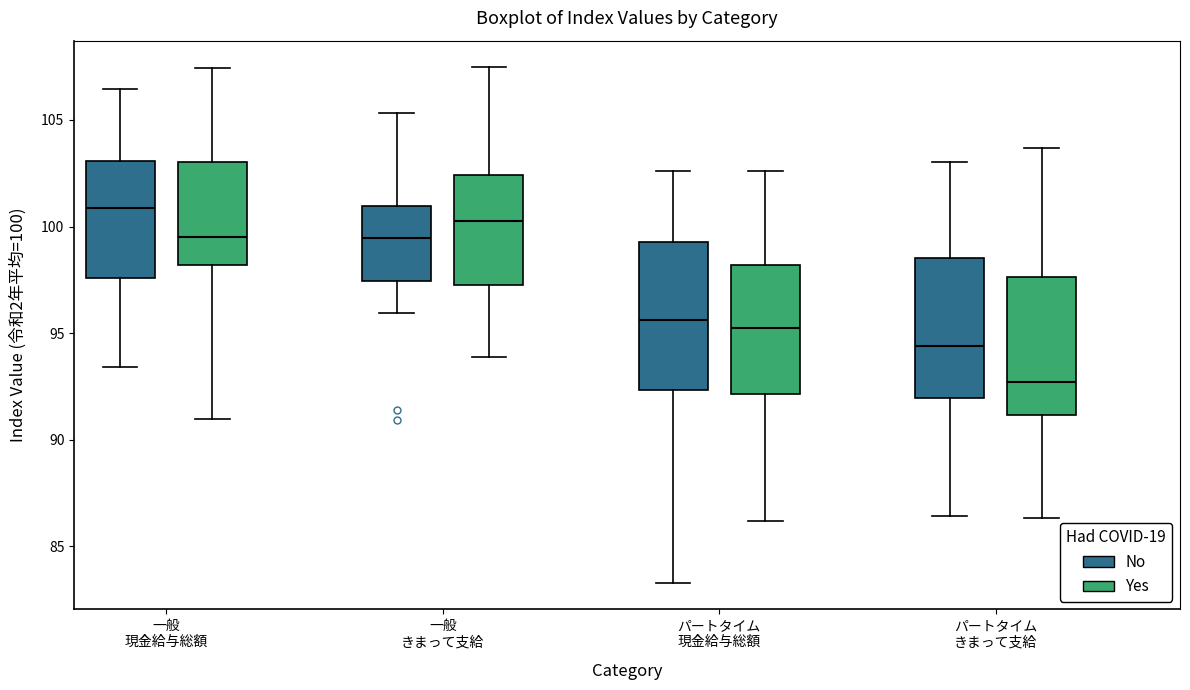

Which box's median line is the highest?

一般 現金給与総額 (No)